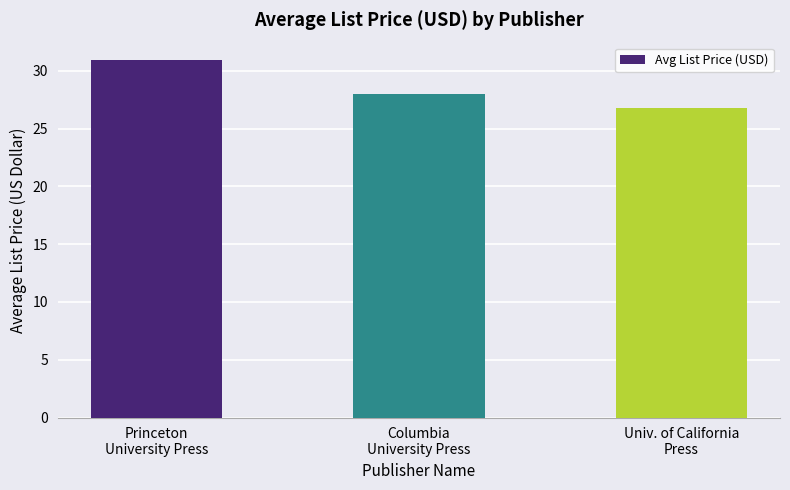

Reading left to right, extract all data points from this chart.

Princeton
University Press=30.9	Columbia
University Press=28.0	Univ. of California
Press=26.8